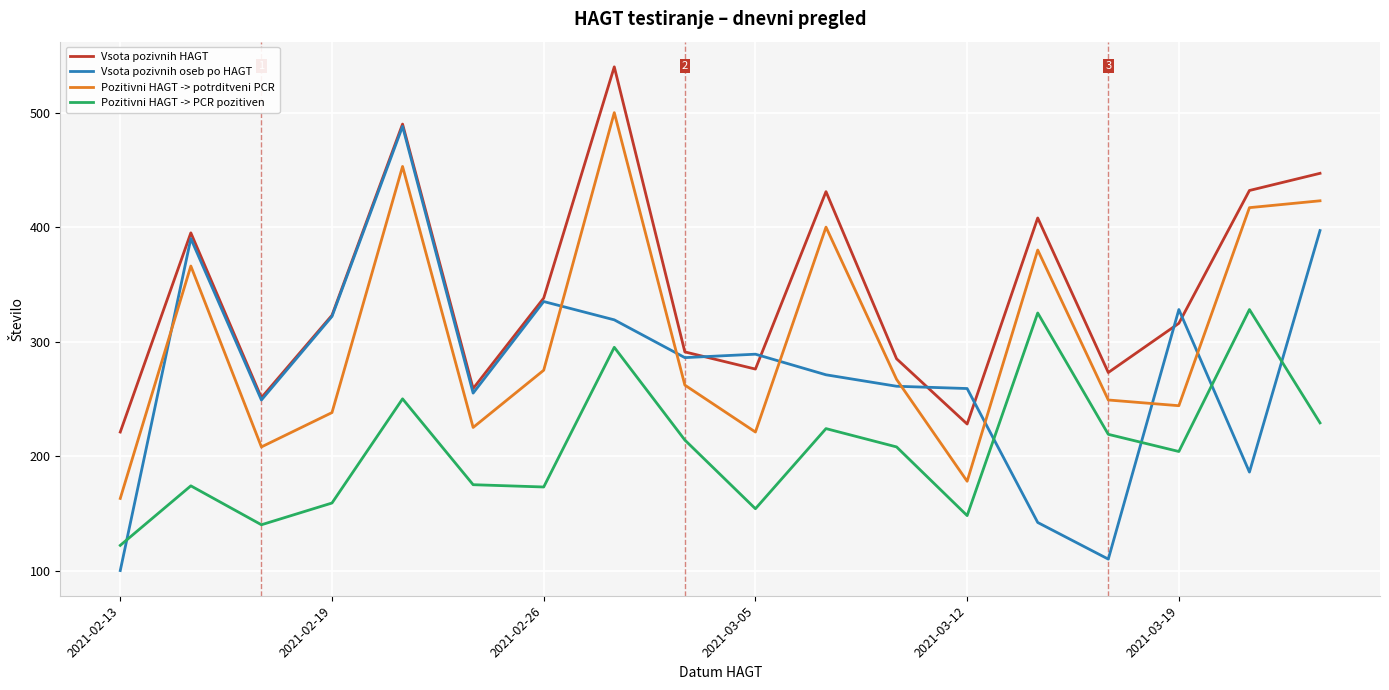

How many times do Pozitivni HAGT -> potrditveni PCR and Vsota pozivnih oseb po HAGT cross each other?

8